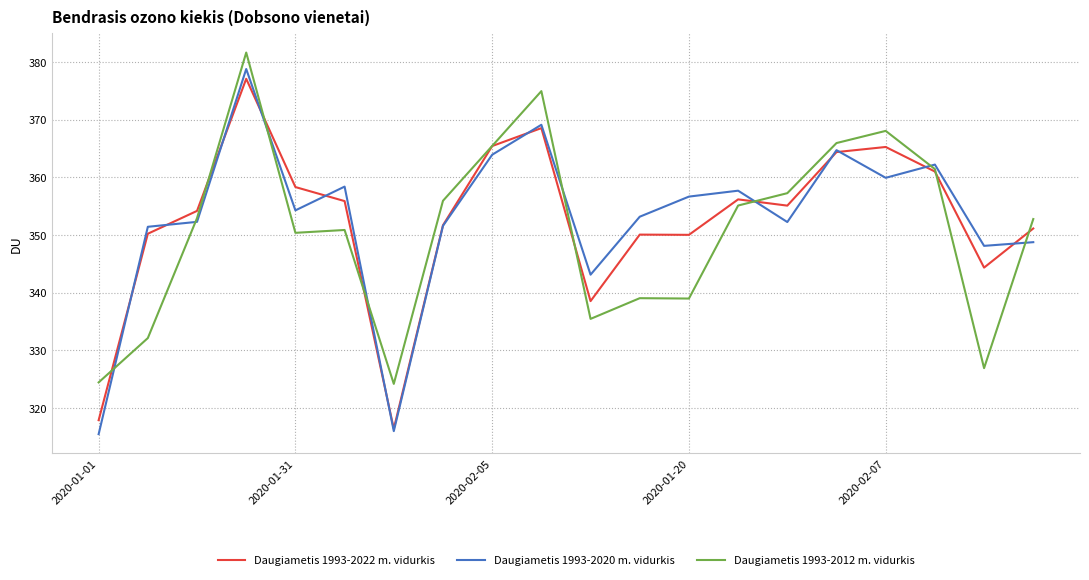

Which series has the widest spread of values?

Daugiametis 1993-2020 m. vidurkis